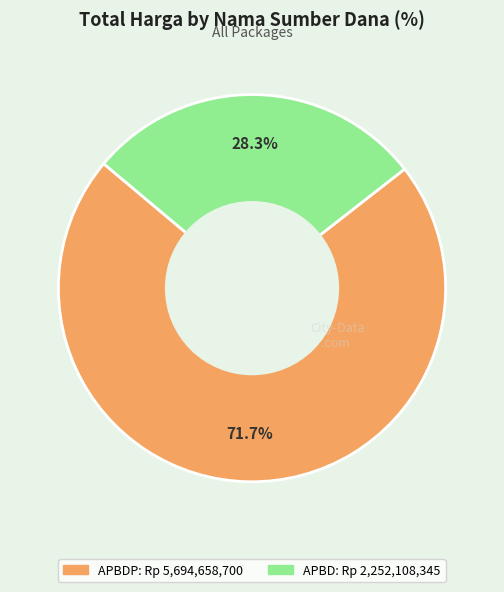

Is there a majority slice in this chart?

Yes